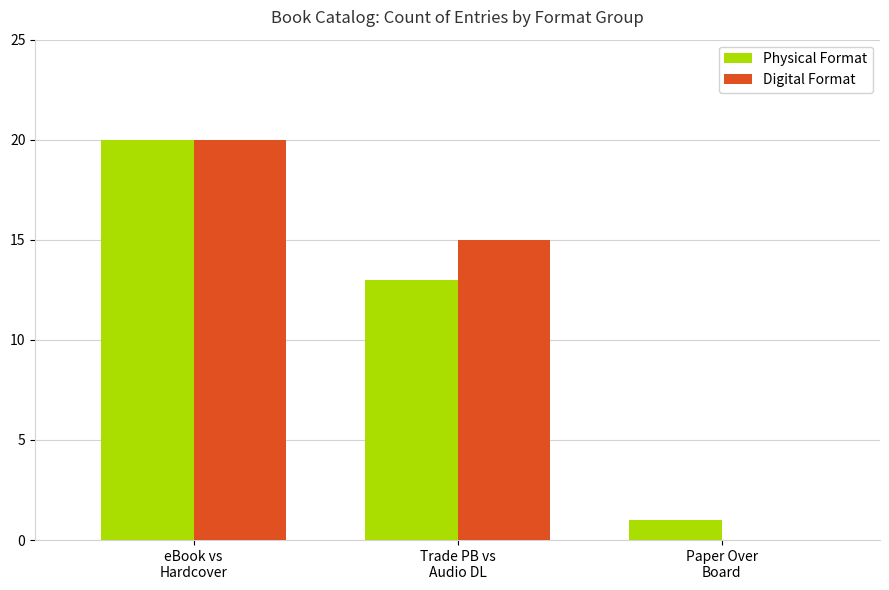

What is the spread (max minus min) of values at Trade PB vs
Audio DL?

2